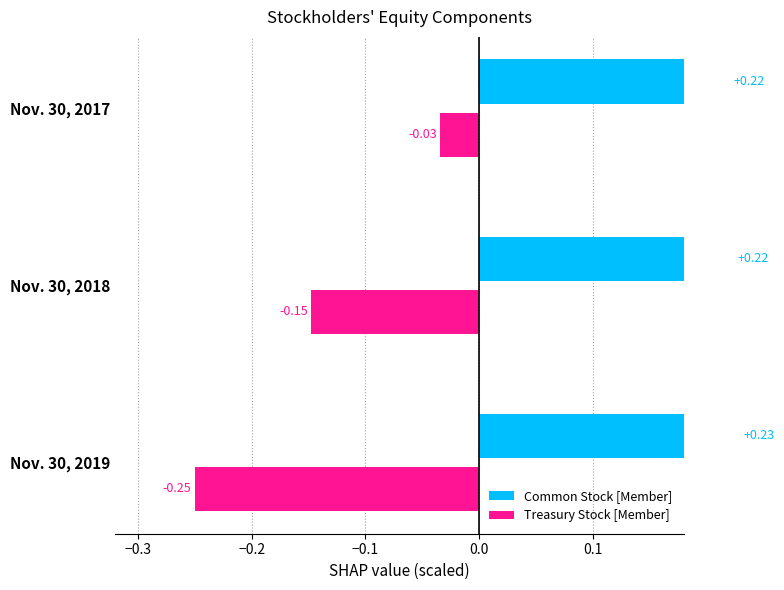

Reading left to right, extract all data points from this chart.

Common Stock [Member]: 0.2	0.2	0.2
Treasury Stock [Member]: -0.0	-0.1	-0.2